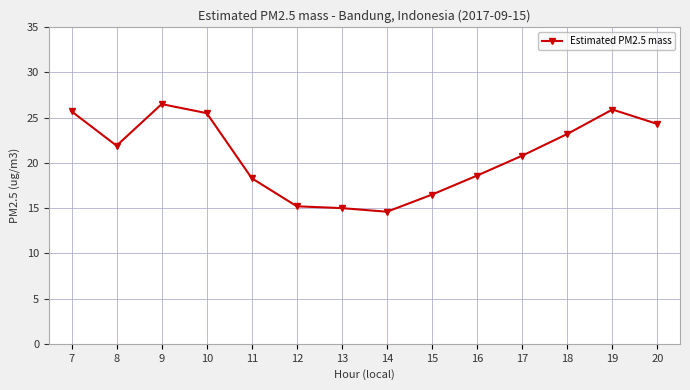

How many values are below 21?

7